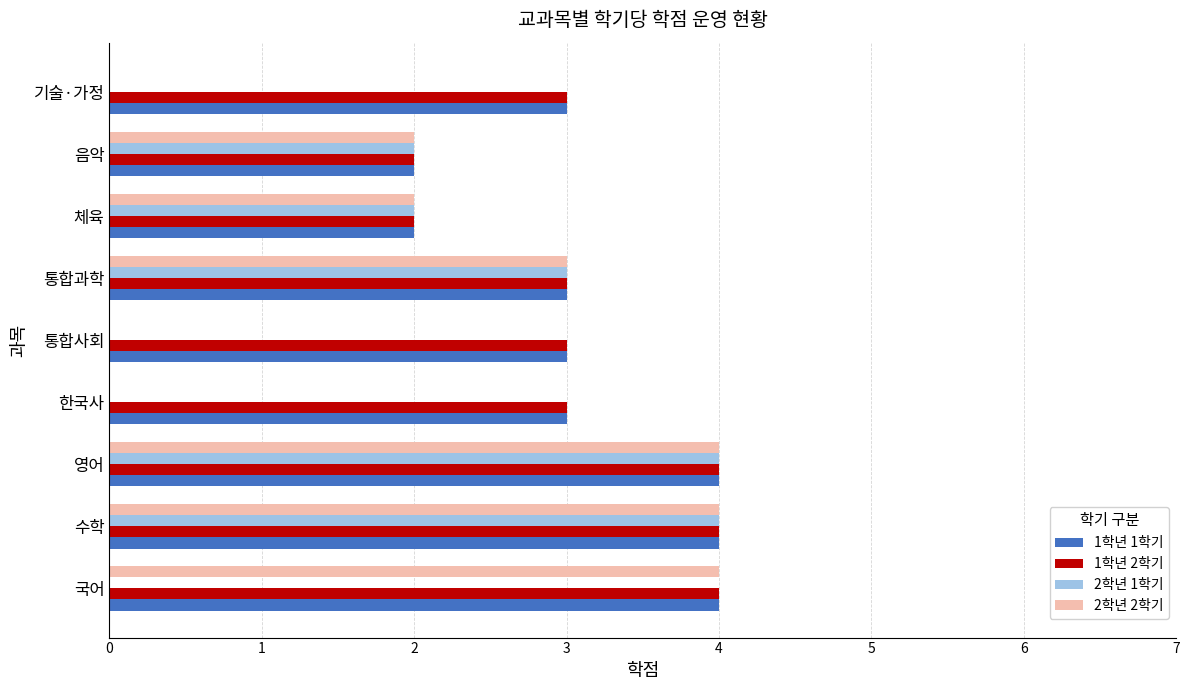

What is the total value across all series at 통합사회?

6